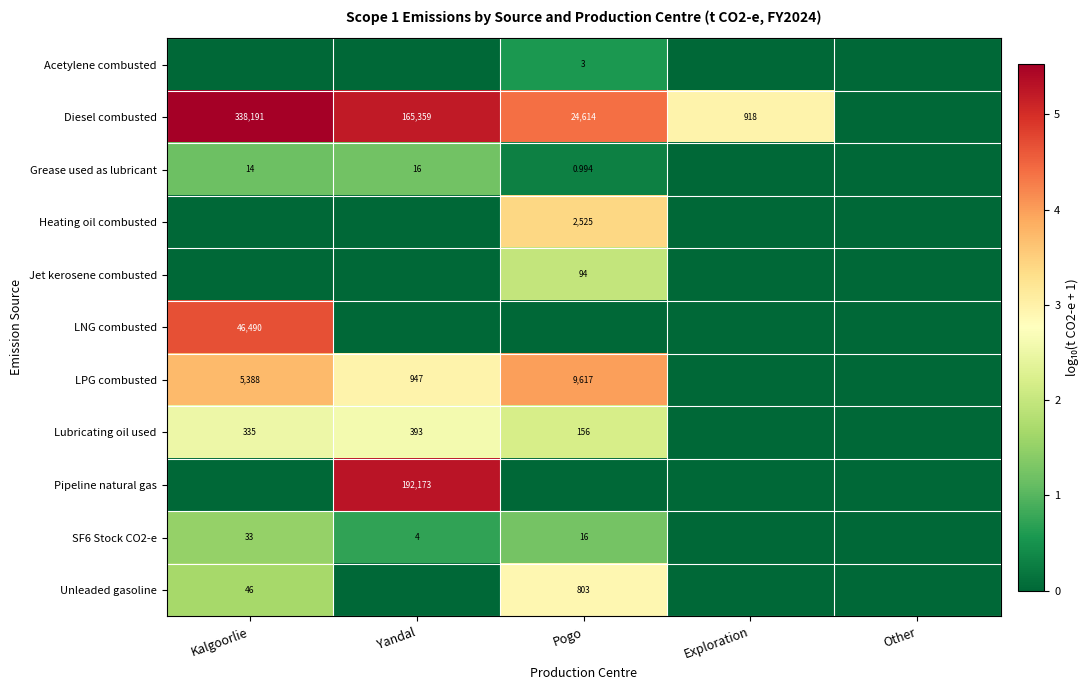

At which category does the chart reach its minimum across all series?

Kalgoorlie